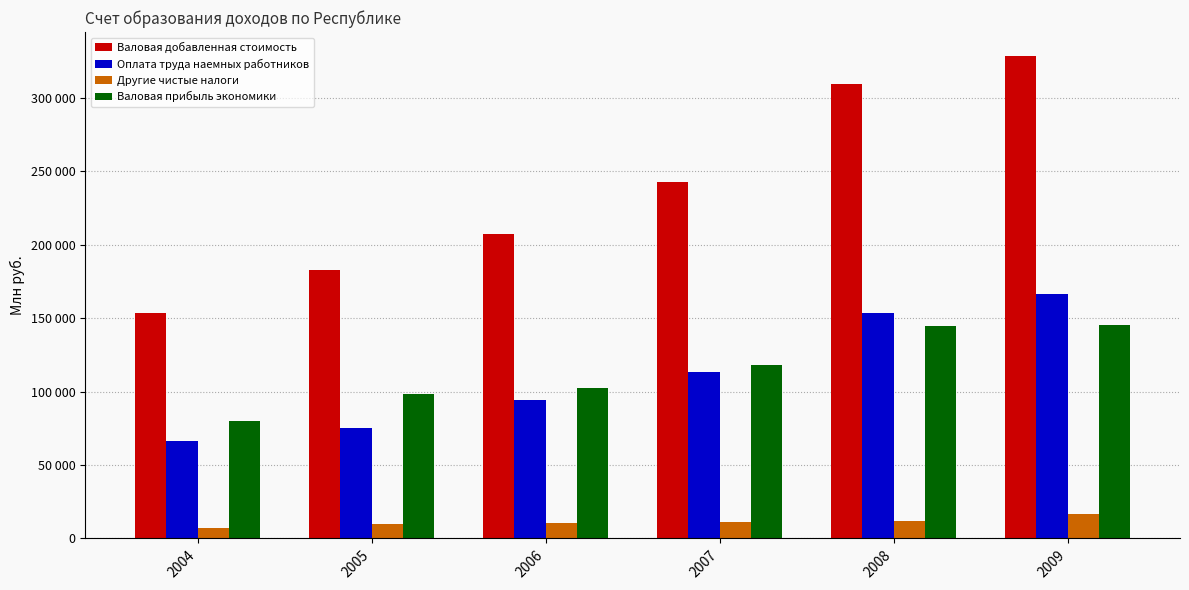

Rank the series by their maximum value, from lowest to highest.

Другие чистые налоги, Валовая прибыль экономики, Оплата труда наемных работников, Валовая добавленная стоимость